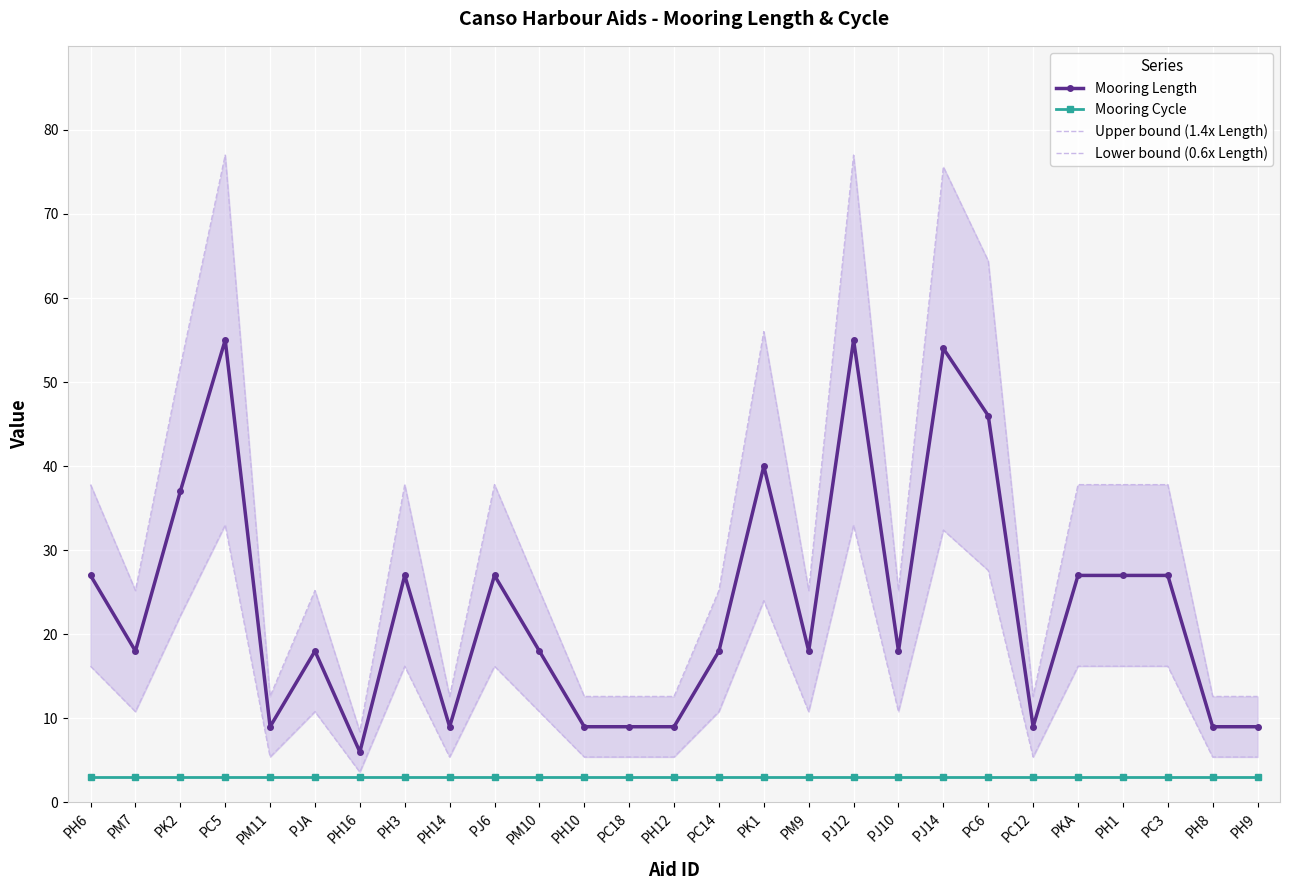

True or false: Mooring Length has more than 2 interior local peaks.

True